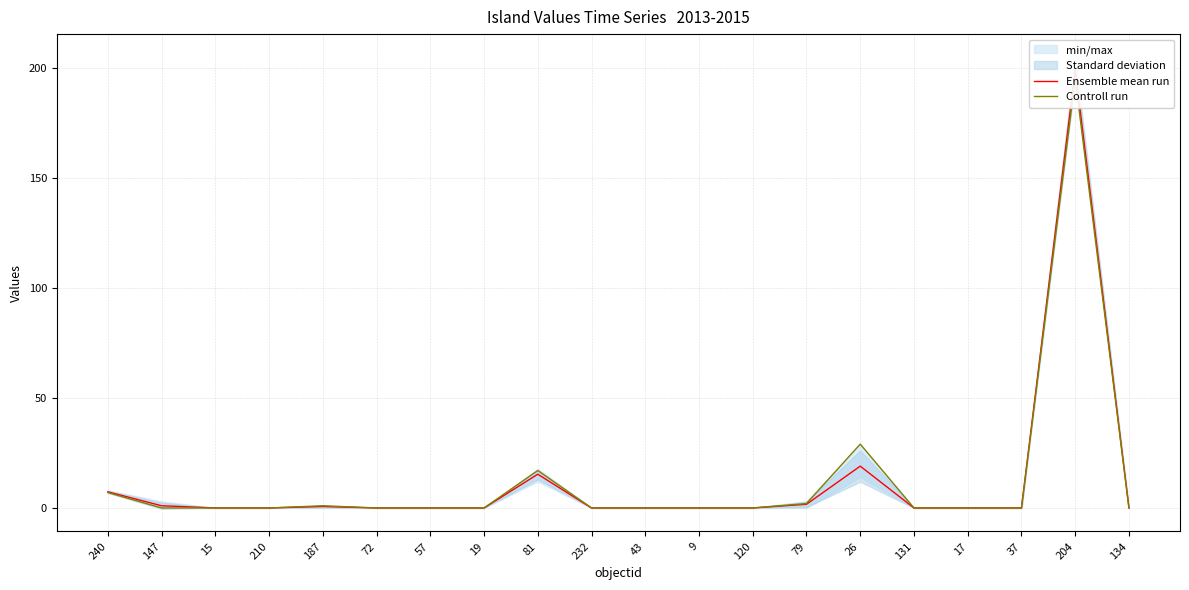

At which category is the sum across all series the highest?

204